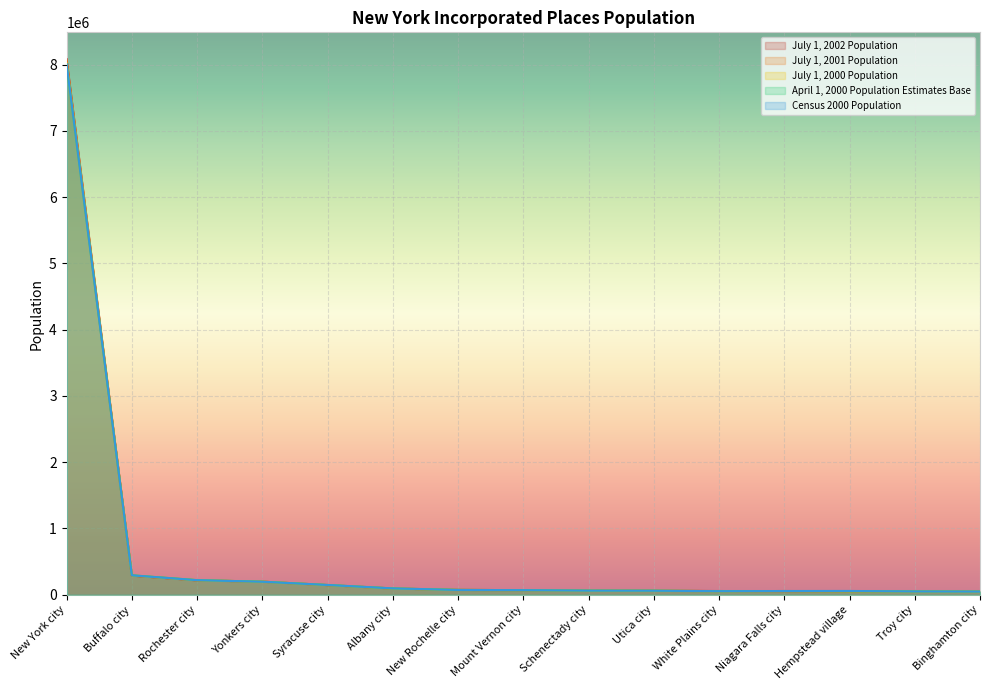

Where does the July 1, 2001 Population series first go above 68621?

New York city